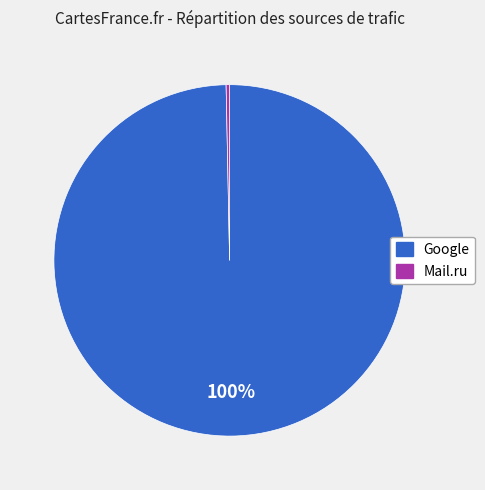

To the nearest percent, what is the average slice percentage?

50%